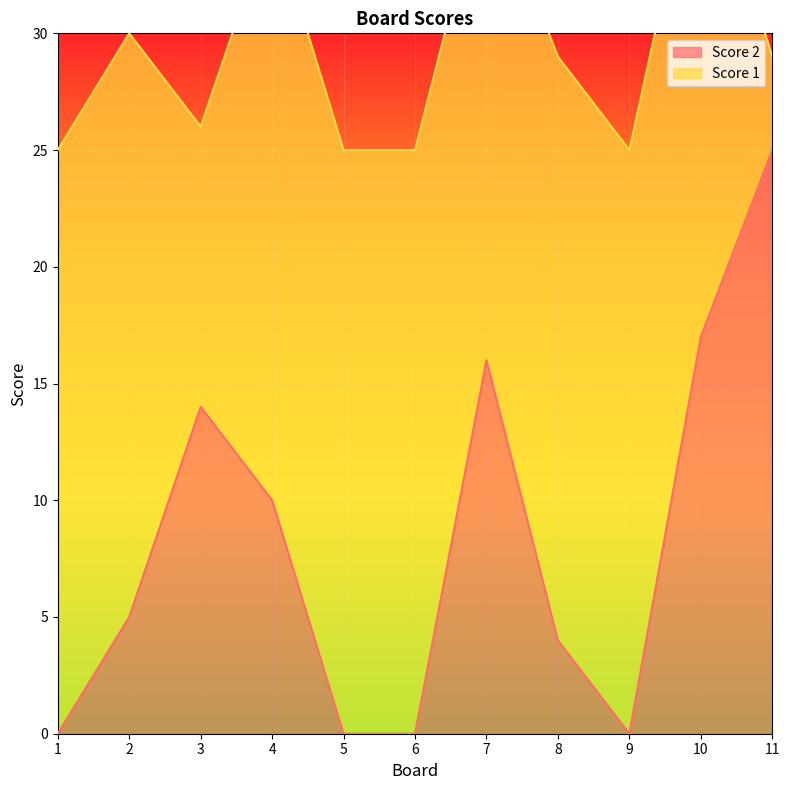

Between 8 and 10, which is larger?

10